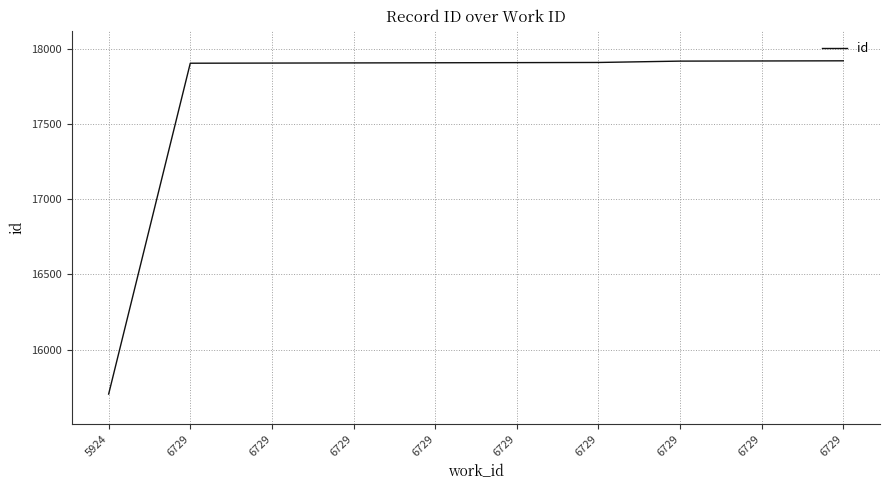

How many lines are shown in the chart?

1